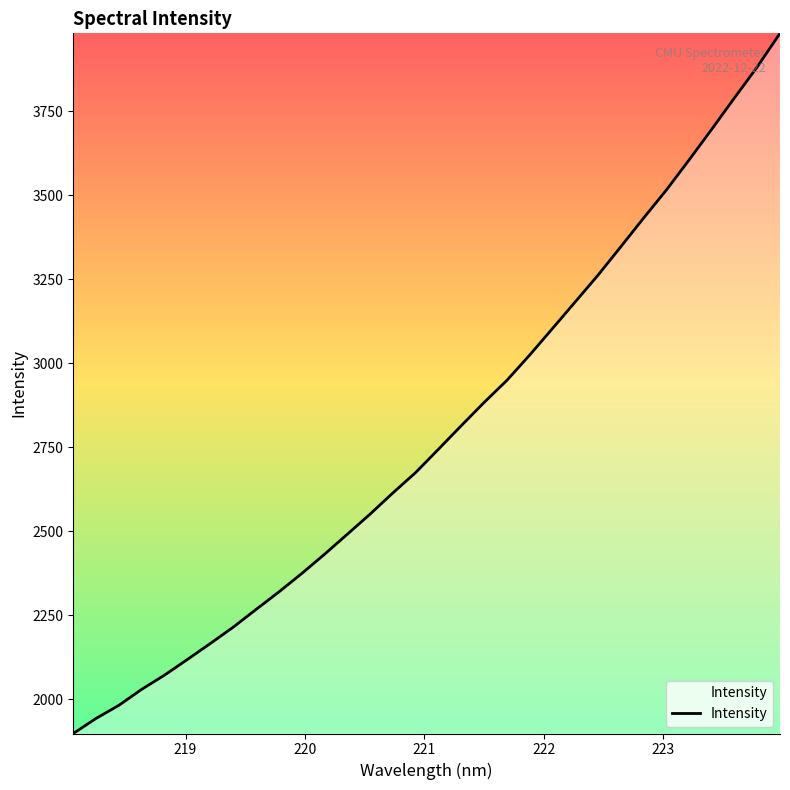

What is the maximum value shown in the chart?

3982.7